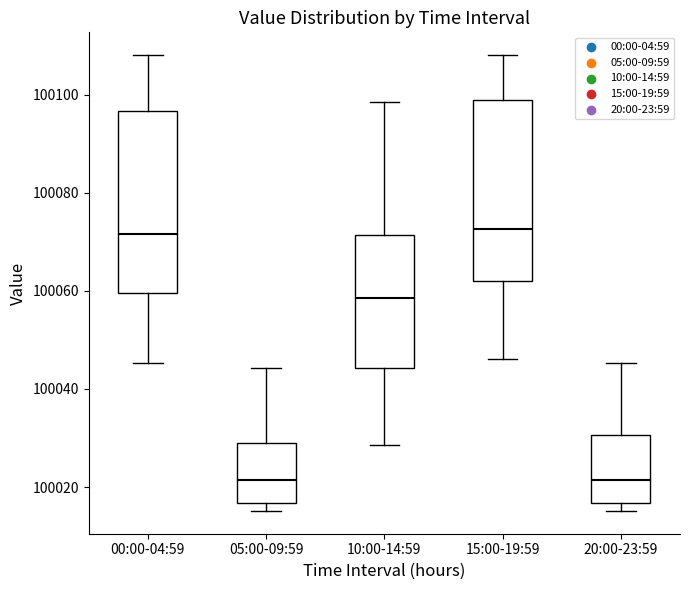

Where does the median line of the box for 20:00-23:59 sit on the y-axis? The values are not printed on the chart, so give them approximately, as read against the axis.

100022